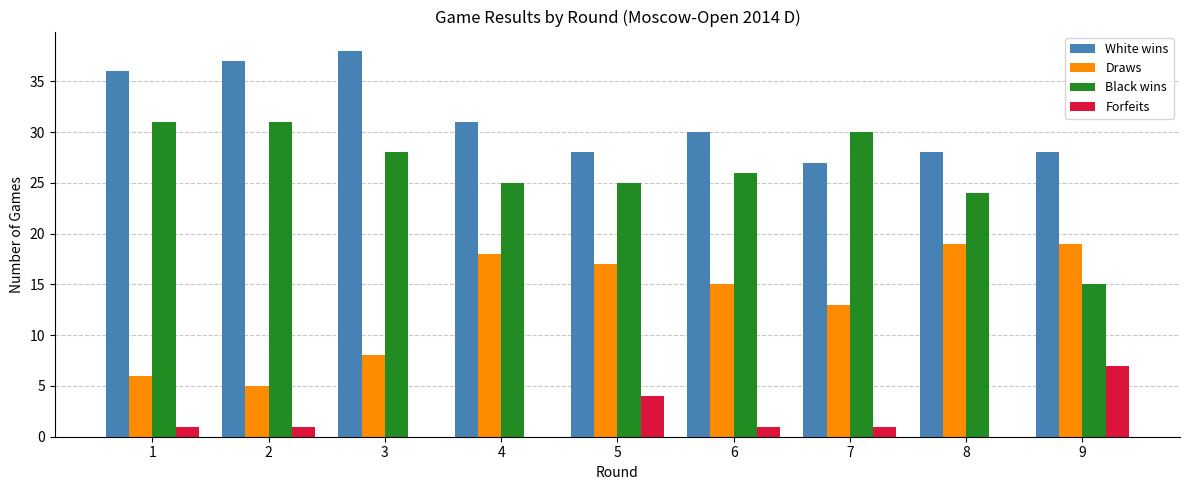

What is the greatest value displayed?

38